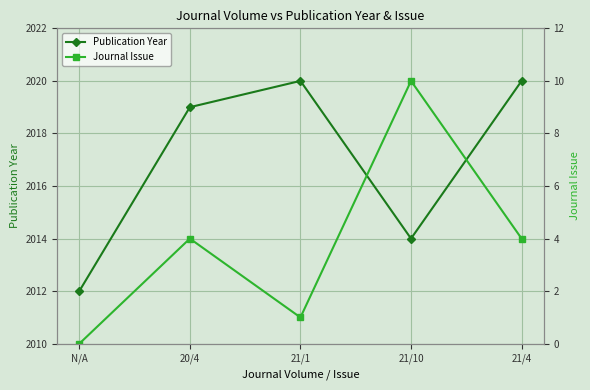

Reading right to left, list all the values displayed in this chart.

Publication Year: 21/4=2020	21/10=2014	21/1=2020	20/4=2019	N/A=2012
Journal Issue: 21/4=4	21/10=10	21/1=1	20/4=4	N/A=0